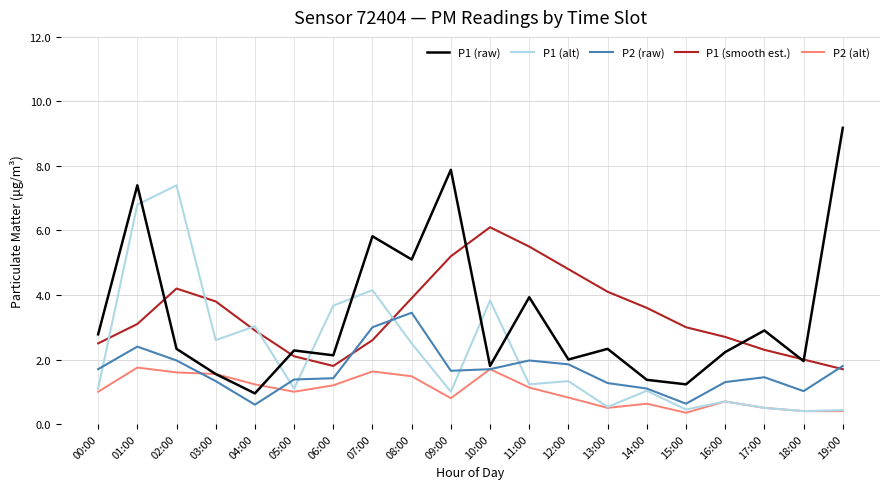

What is the average value of the P1 (smooth est.) series?

3.4